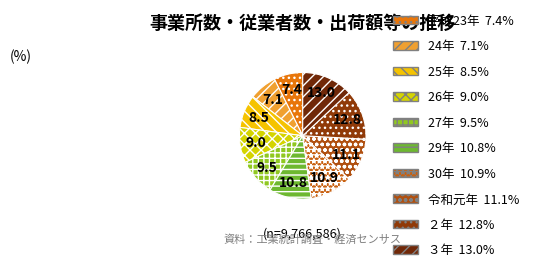

Is 29年 the majority of the pie?

No